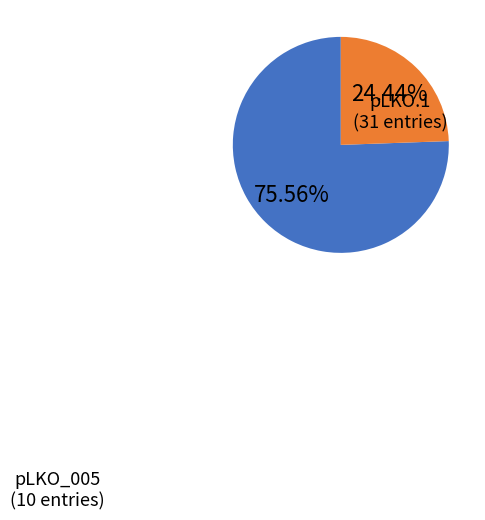

Between pLKO_005 and pLKO.1, which is larger?

pLKO.1